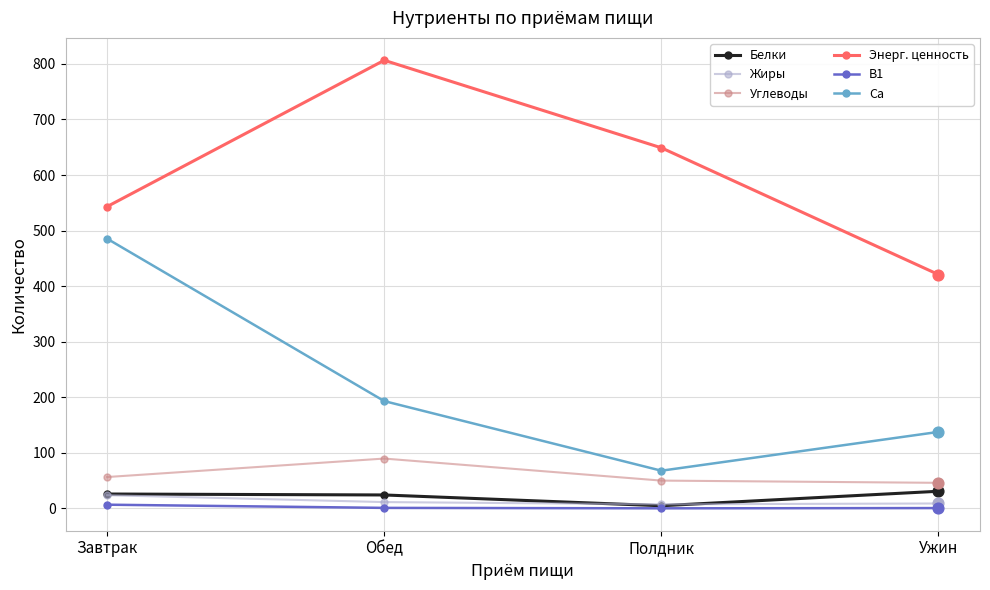

Which series has the largest total across all categories?

Энерг. ценность